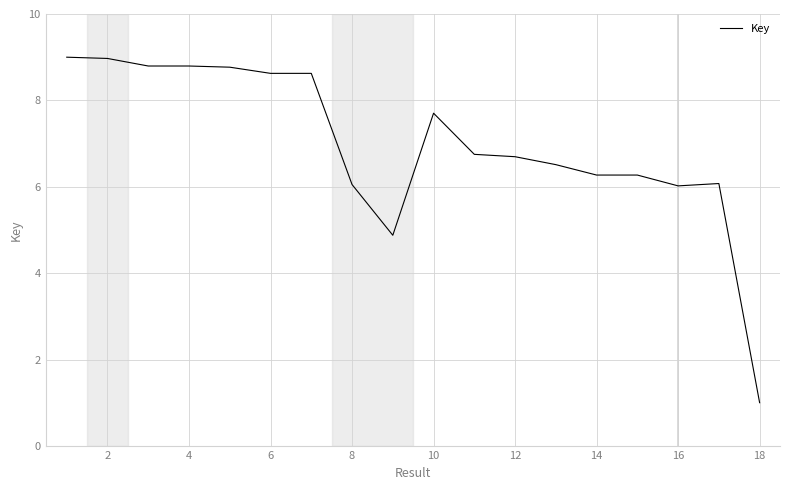

What is the smallest value displayed?

1.0